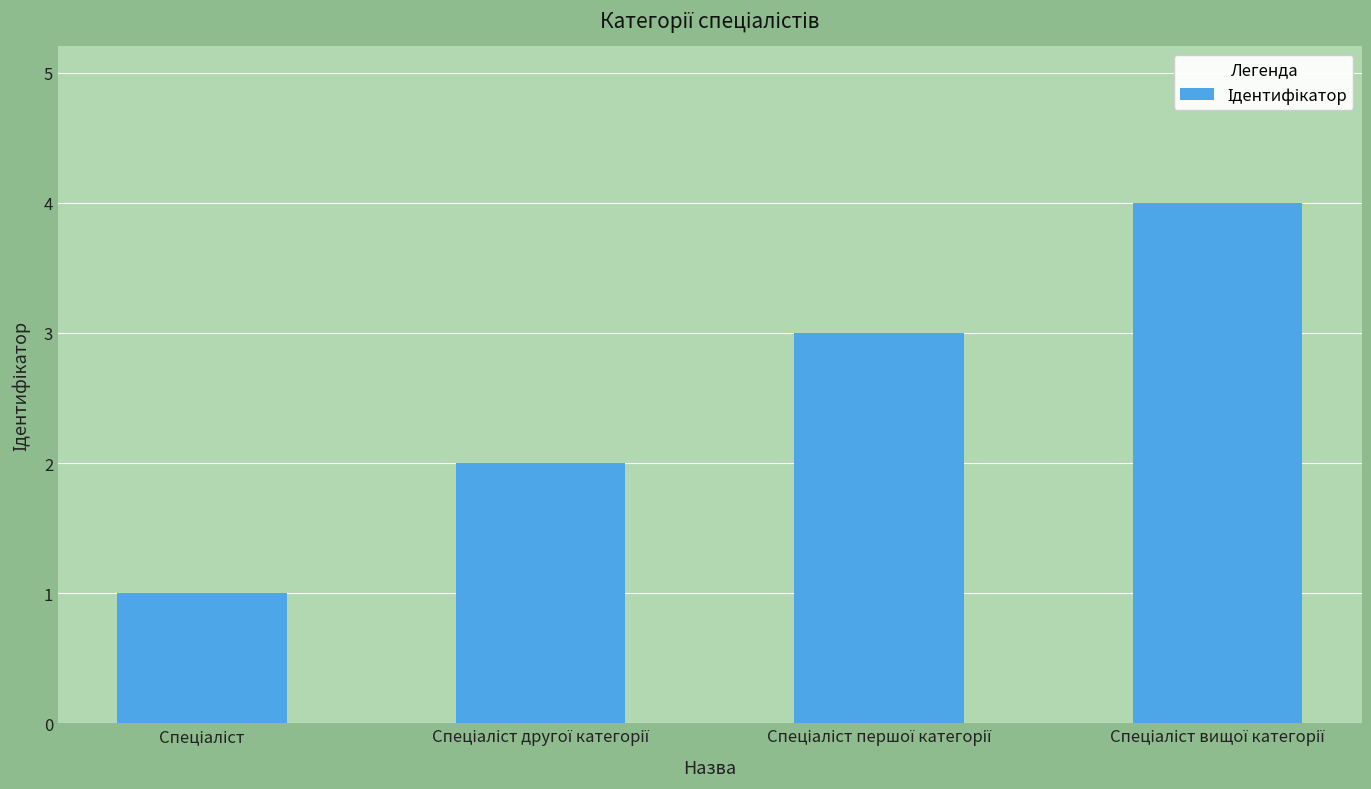

What is the difference between the maximum and minimum values?

3